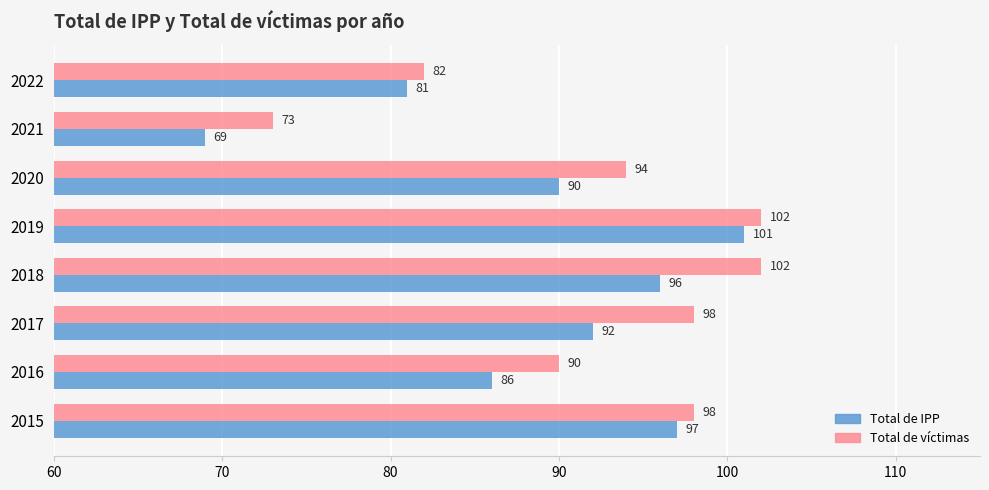

Where is Total de víctimas nearest to the value 87?

2016